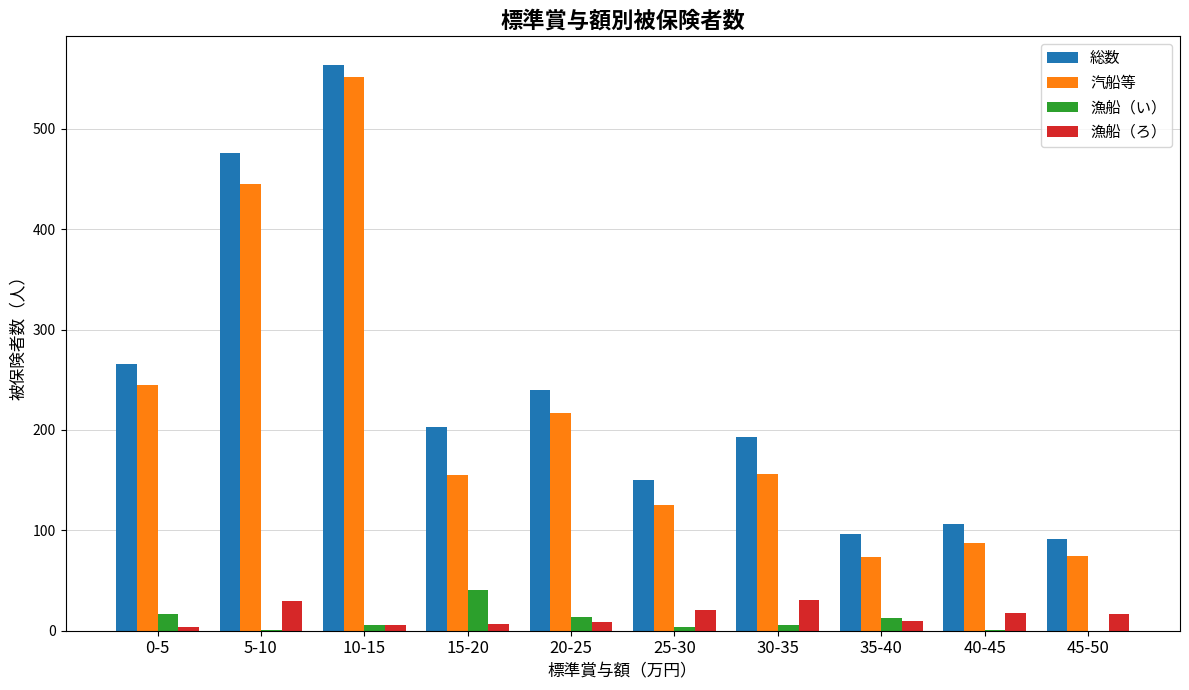

What is the average value of the 漁船（い） series?

10